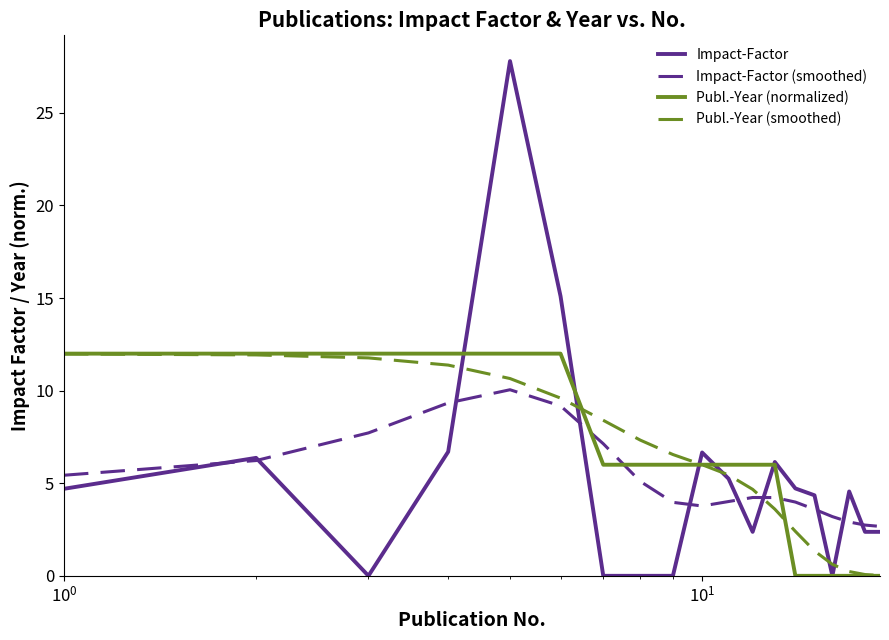

What is the maximum value for Impact-Factor (smoothed)?

10.0